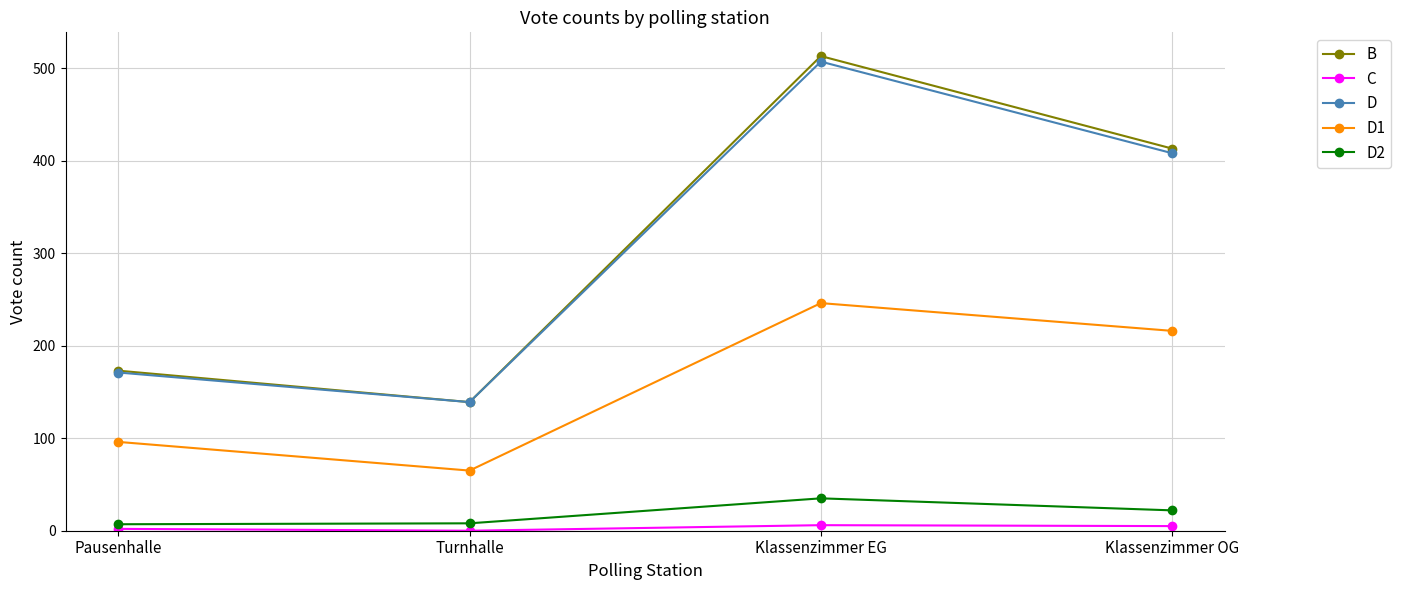

What is the total value across all series at Pausenhalle?

449